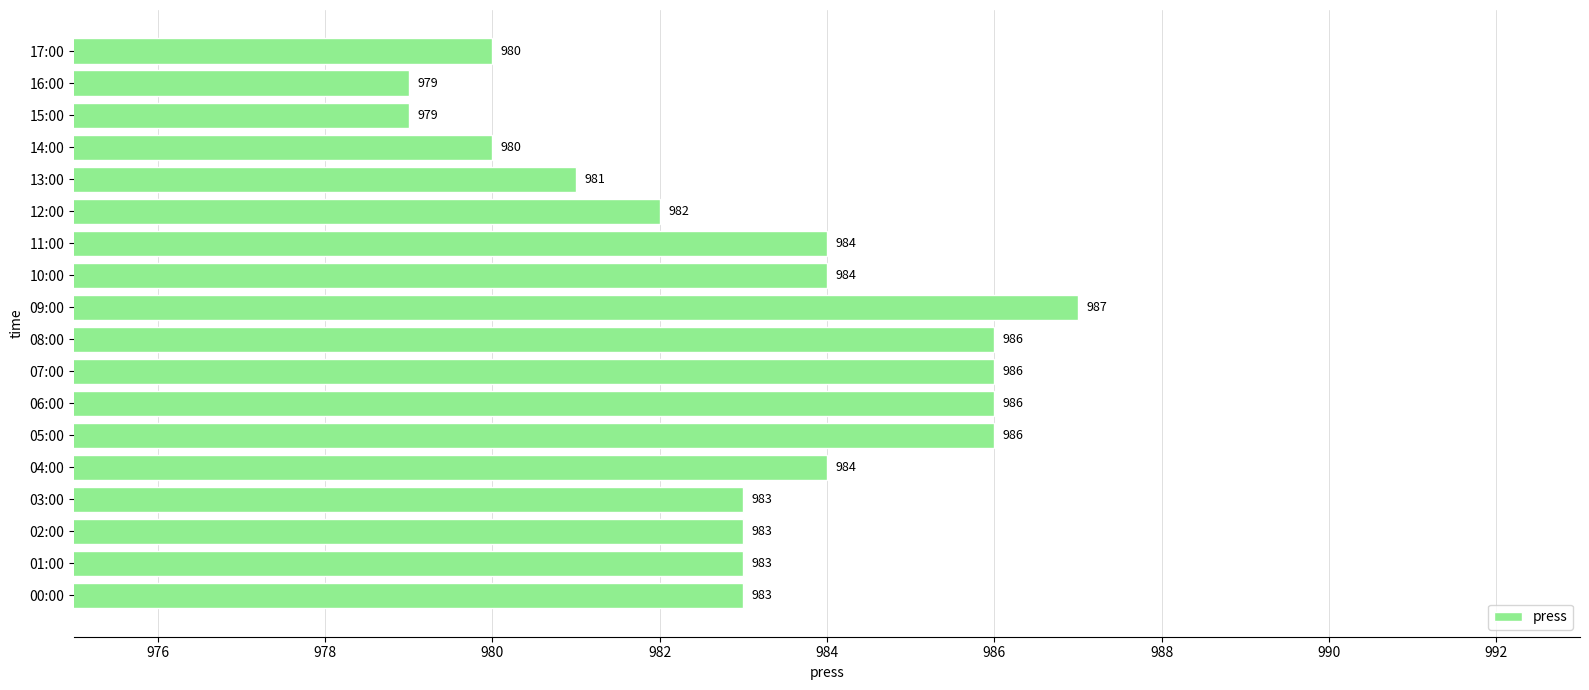

Reading top to bottom, extract all data points from this chart.

17:00=980	16:00=979	15:00=979	14:00=980	13:00=981	12:00=982	11:00=984	10:00=984	09:00=987	08:00=986	07:00=986	06:00=986	05:00=986	04:00=984	03:00=983	02:00=983	01:00=983	00:00=983